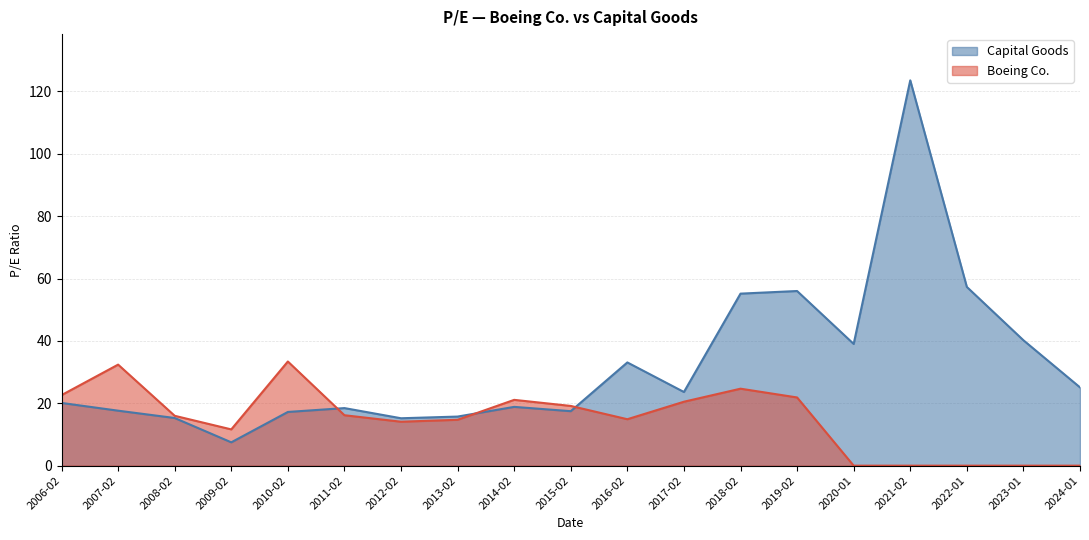

What is the average value of the Boeing Co. series?

14.9